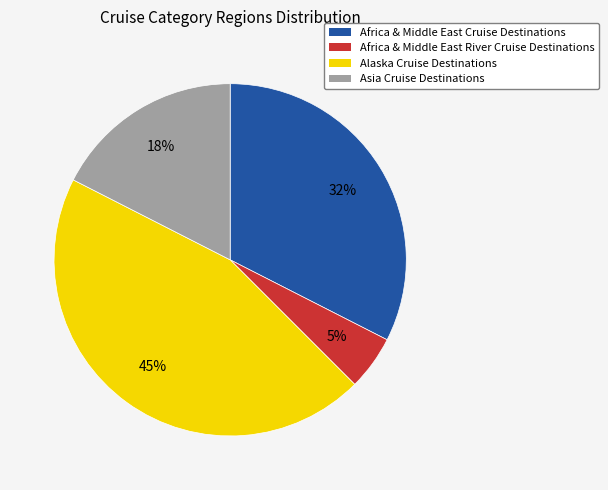

To the nearest percent, what is the difference between the Alaska Cruise Destinations and Africa & Middle East River Cruise Destinations slice percentages?

40%